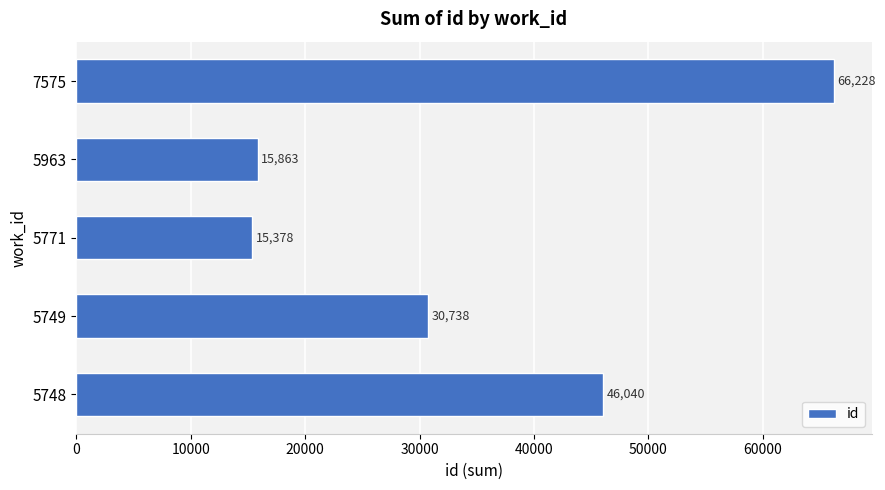

Is it true that the value at 7575 is 66228?

True